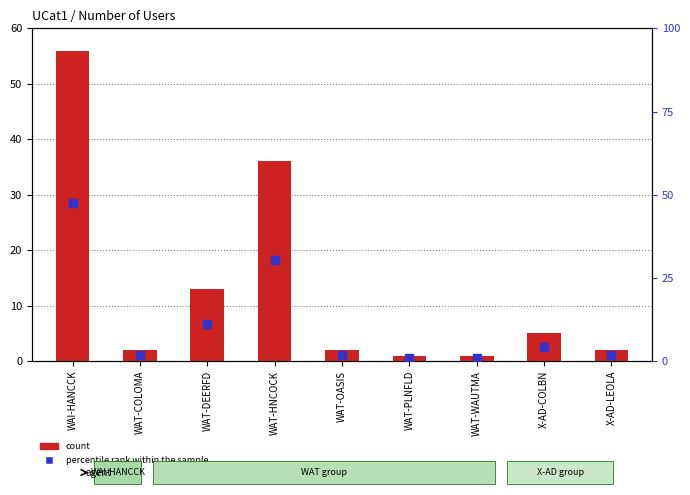

Which series reaches the minimum Y coordinate?

percentile rank within the sample